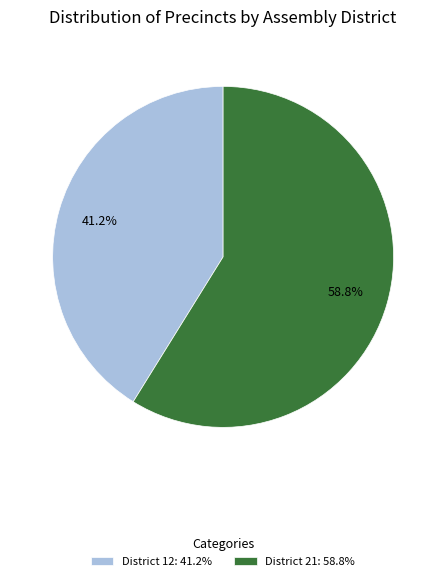

What is the majority slice?

District 21: 58.8%